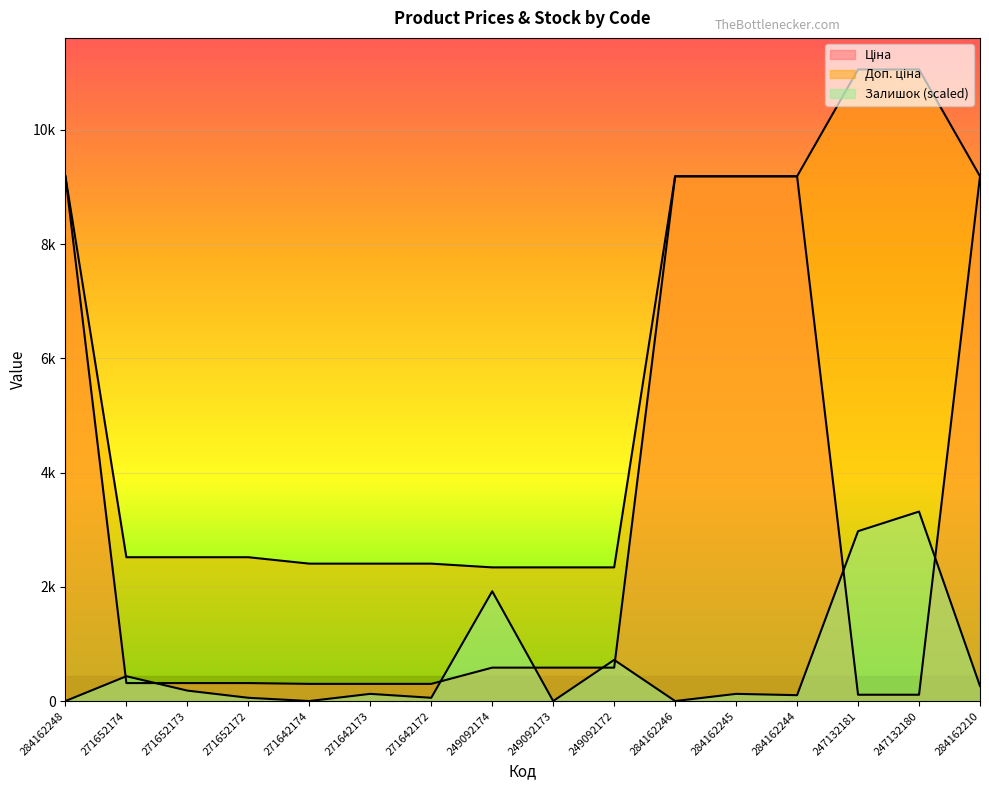

Is it true that Доп. ціна equals 2339.7 at 249092172?

True